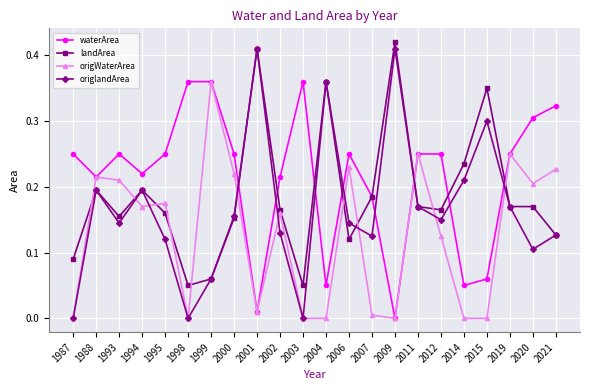

At which category does waterArea reach its first local peak?

1993